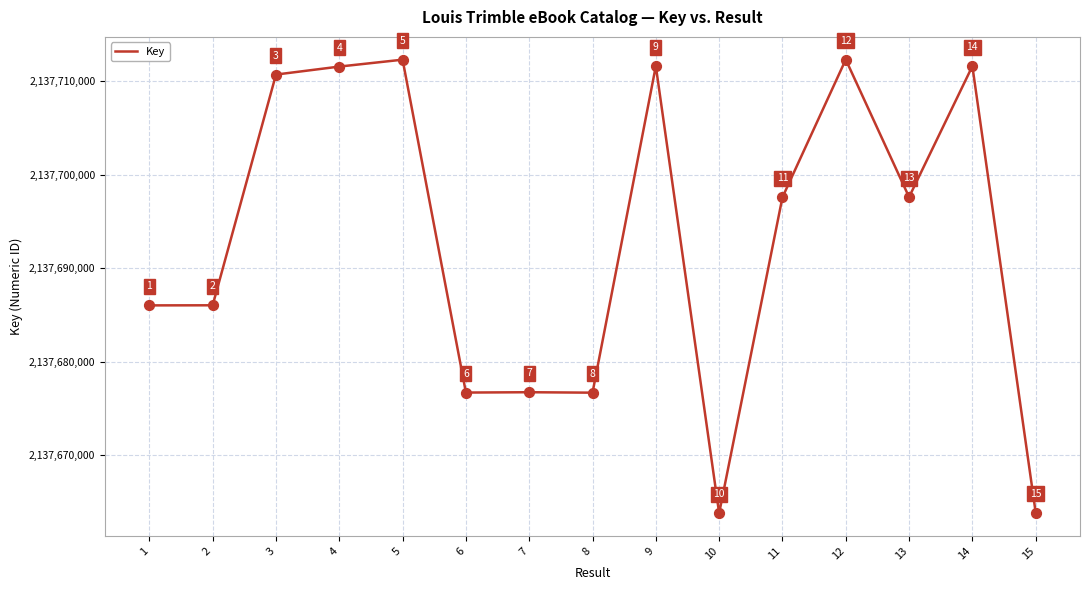

What is the change in value from 12 to 14?

-706